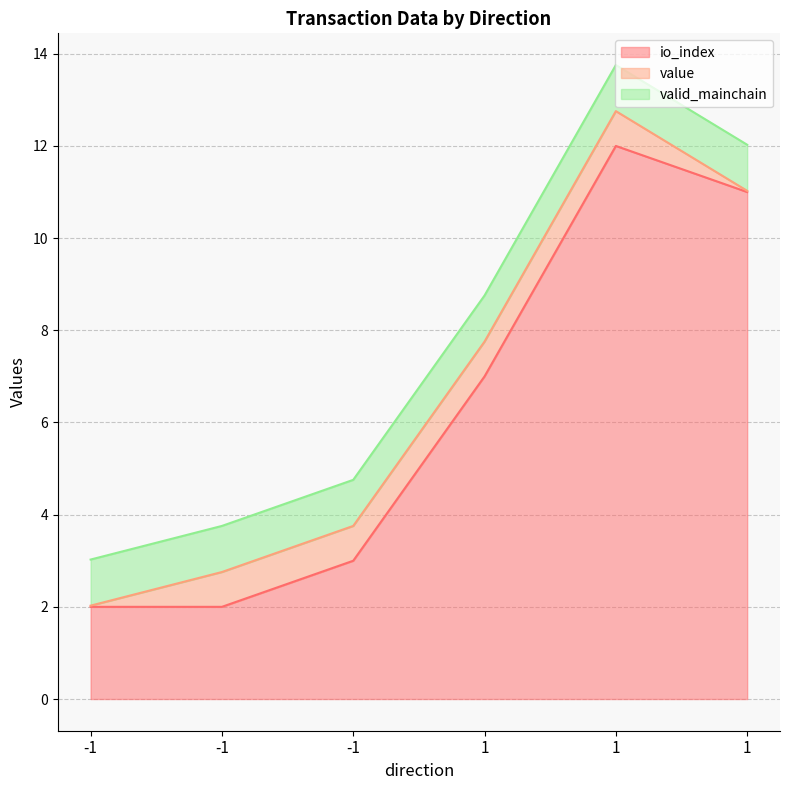

Between -1 and 1, which series saw the biggest shift?

io_index